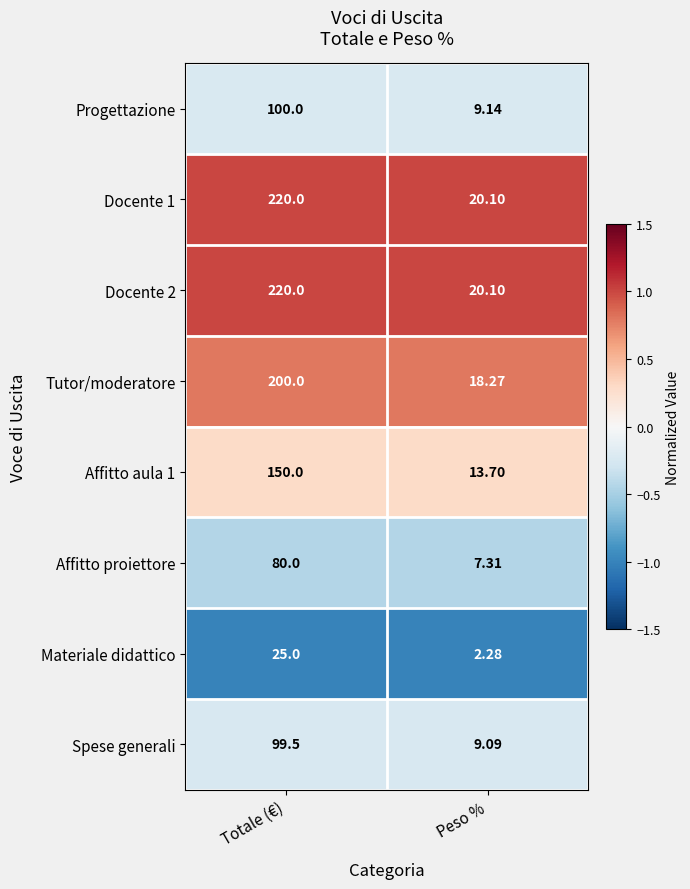

List the labels in order of Tutor/moderatore value, largest first.

Totale (€), Peso %